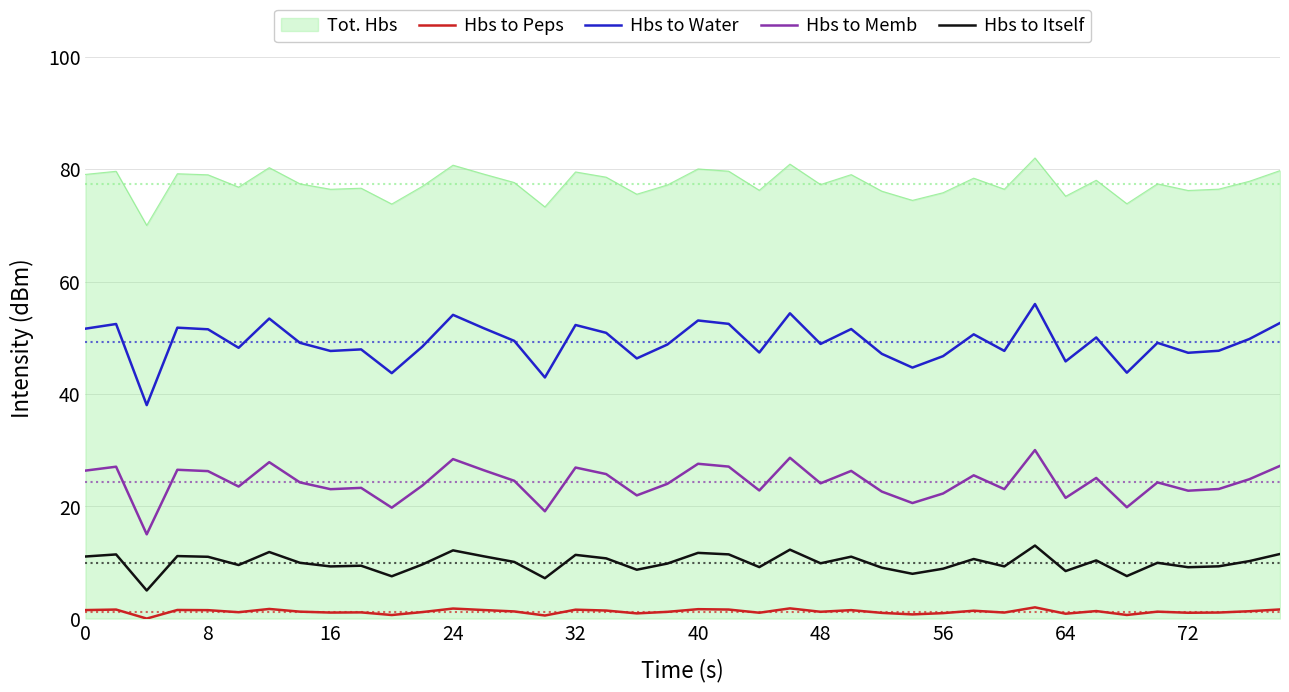

Which series has the largest total across all categories?

Tot. Hbs